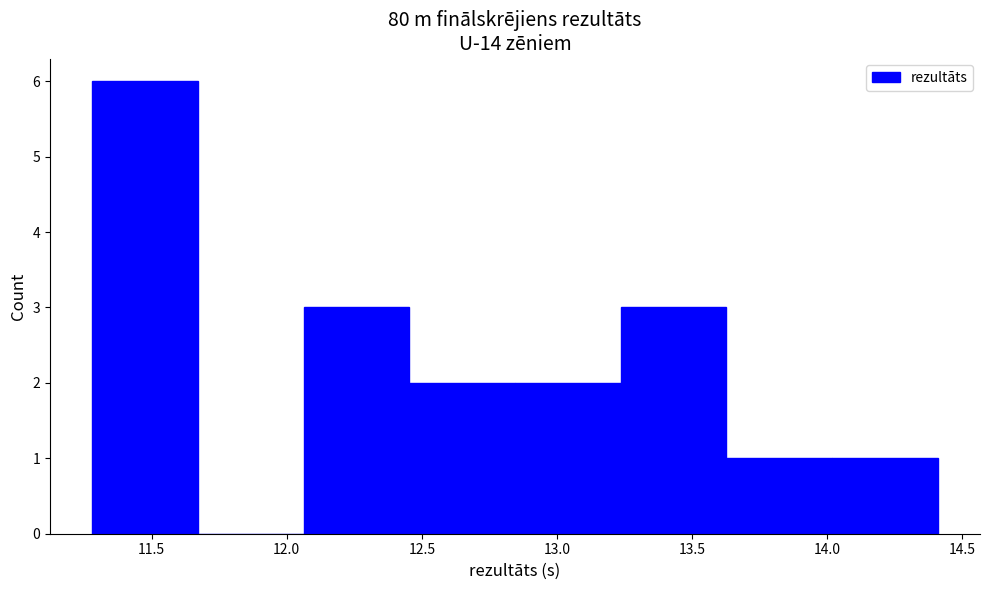

Which range on the x-axis has the tallest bar?

11.30 to 11.65